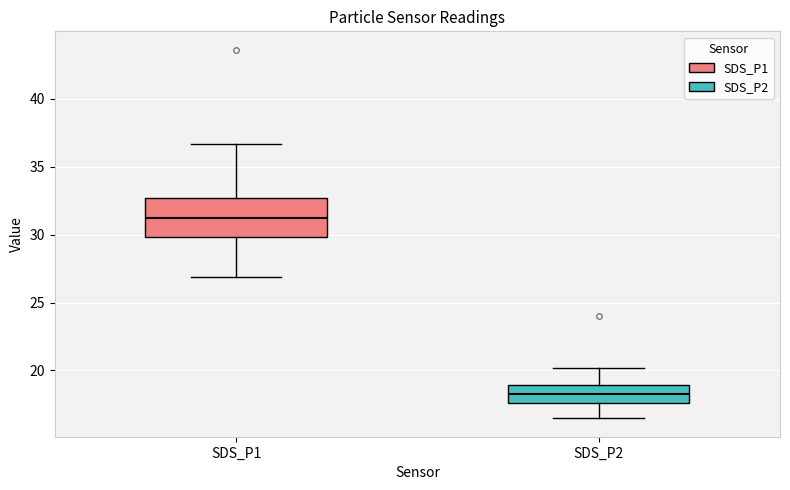

Which box's median line is the lowest?

SDS_P2